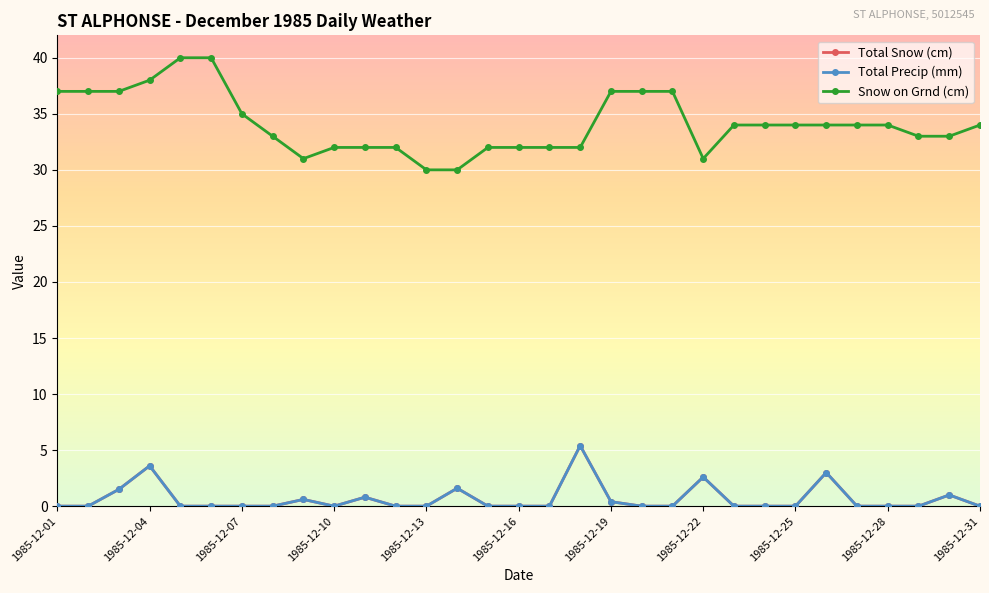

In Total Snow (cm), how many points are lower than both neighbors (excluding endpoints)?

1